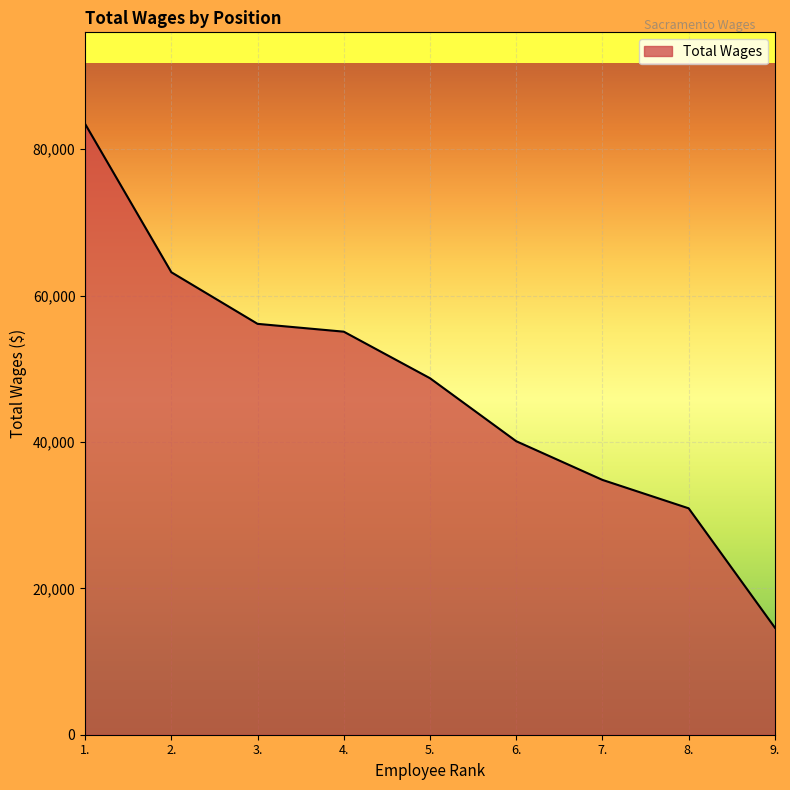

What value does the data have at 4., to the nearest 50?

55050